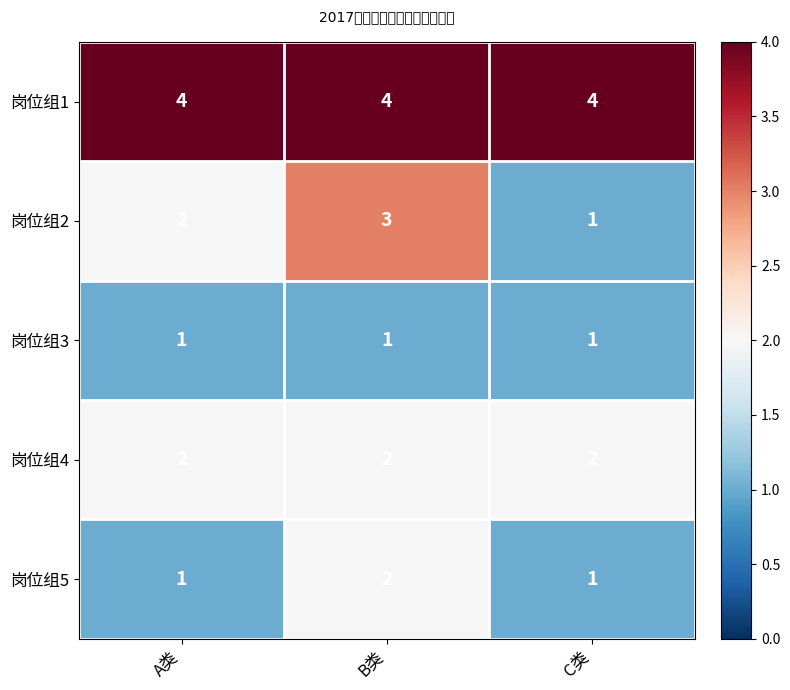

True or false: 岗位组5 has a value of 2 at B类.

True